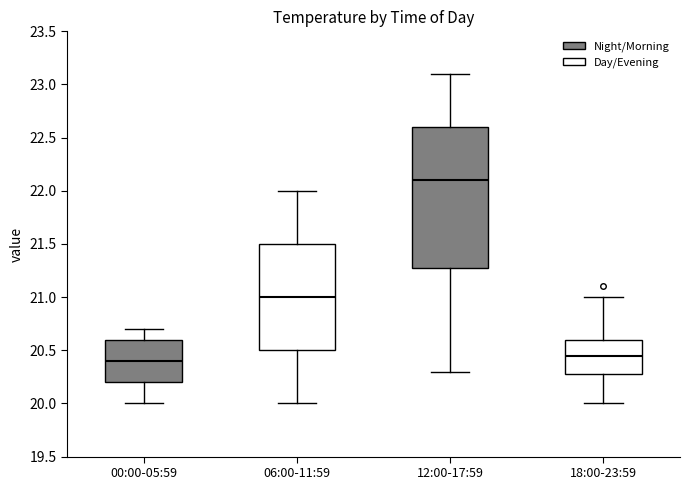

Where does the median line of the box for 18:00-23:59 sit on the y-axis? The values are not printed on the chart, so give them approximately, as read against the axis.

20.45